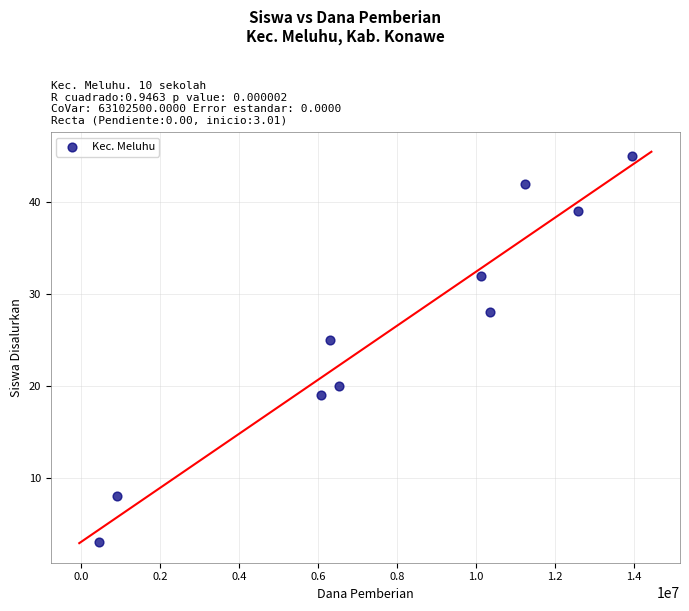

What Y value in the scatter plot is closest to 24?

25